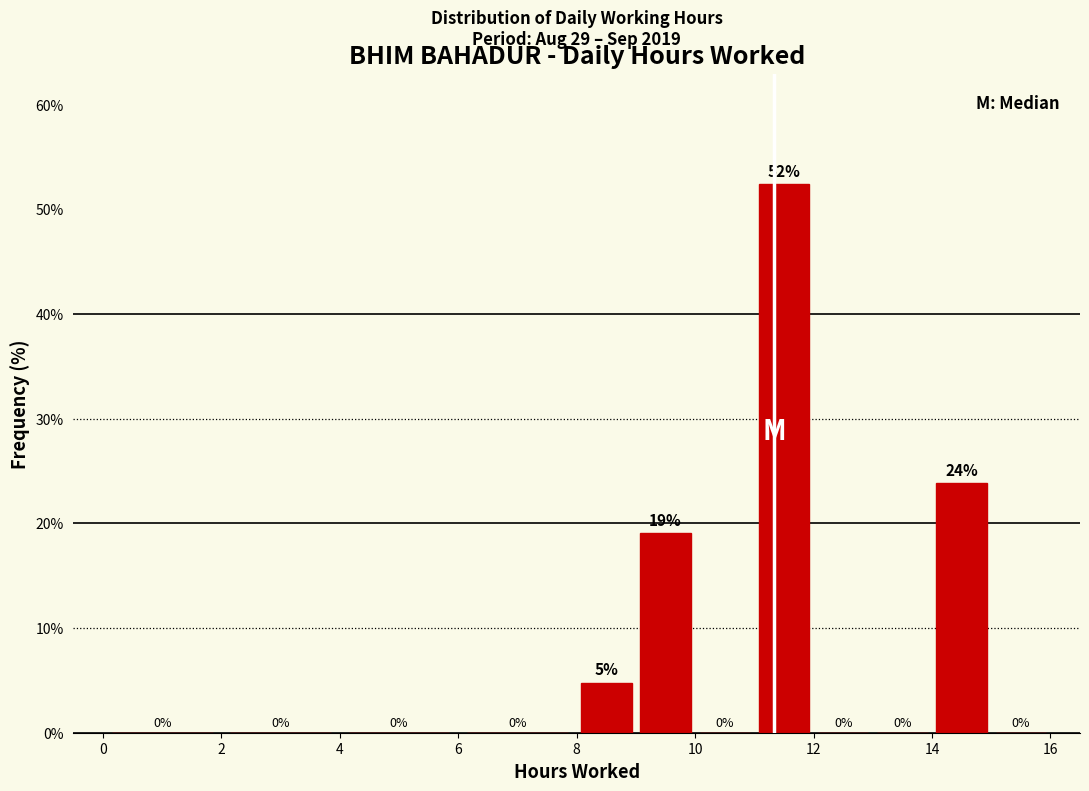

Over which range of the x-axis is the bar tallest?

11 to 12